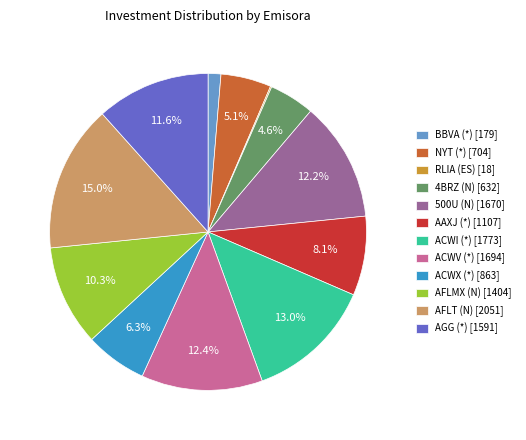

Is there a majority slice in this chart?

No